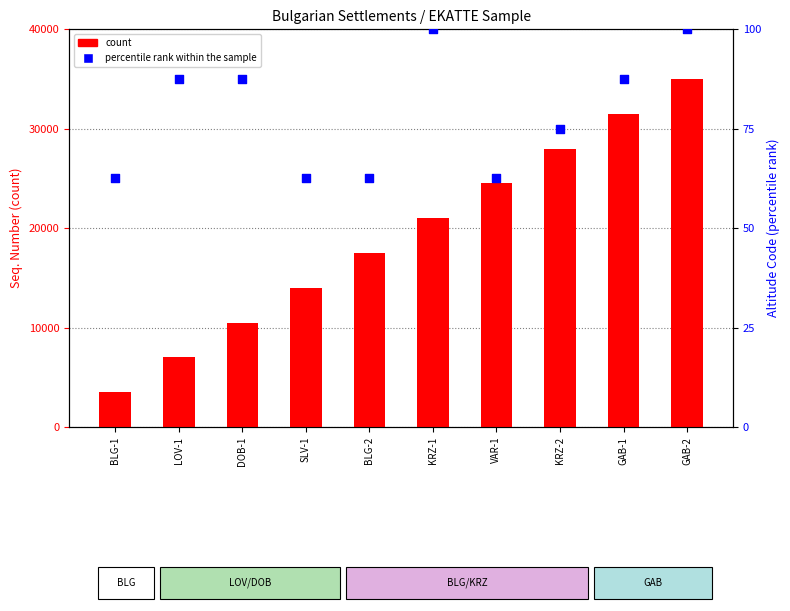

At which category is the sum across all series the highest?

GAB-2